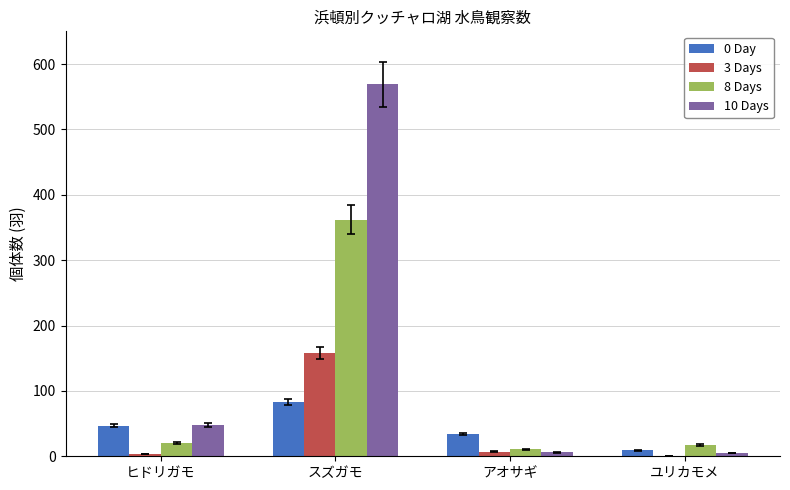

How many groups of bars are there?

4